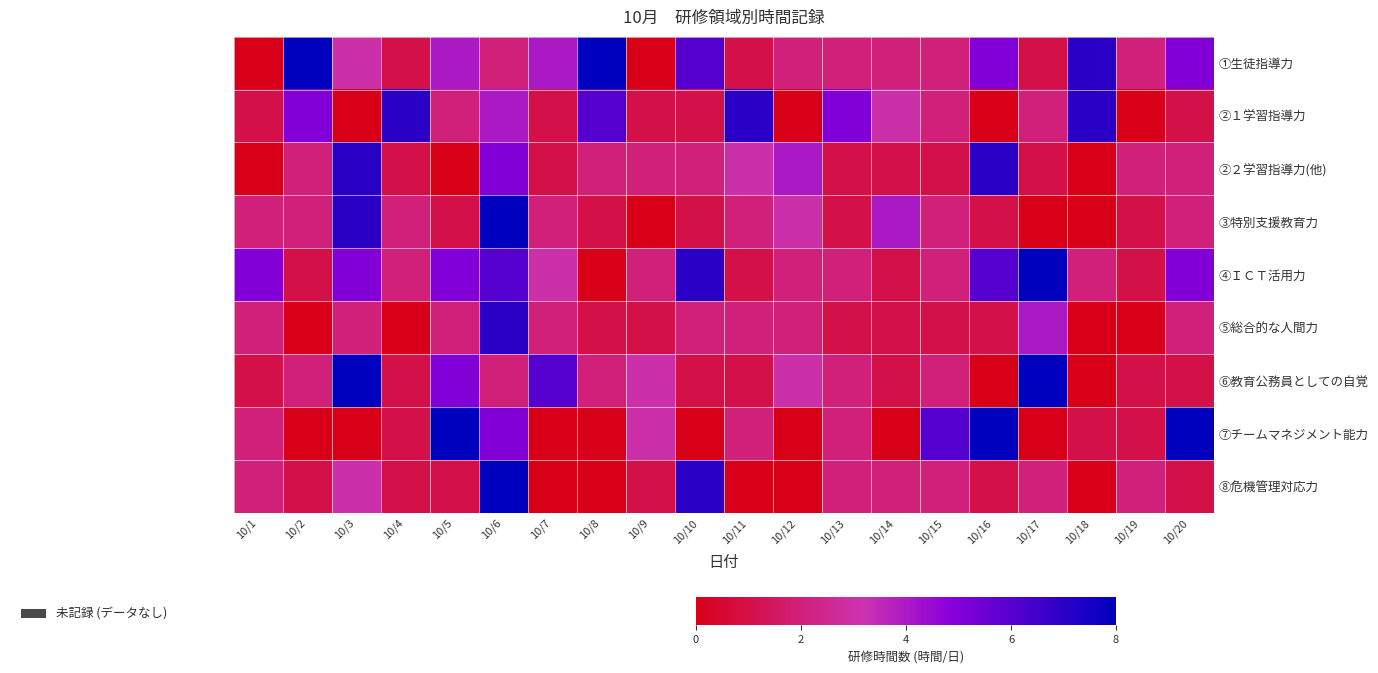

Reading left to right, extract all data points from this chart.

①生徒指導力: 10/1=0	10/2=8	10/3=3	10/4=1	10/5=4	10/6=2	10/7=4	10/8=8	10/9=0	10/10=6	10/11=1	10/12=2	10/13=2	10/14=2	10/15=2	10/16=5	10/17=1	10/18=7	10/19=2	10/20=5
②１学習指導力: 10/1=1	10/2=5	10/3=0	10/4=7	10/5=2	10/6=4	10/7=1	10/8=6	10/9=1	10/10=1	10/11=7	10/12=0	10/13=5	10/14=3	10/15=2	10/16=0	10/17=2	10/18=7	10/19=0	10/20=1
②２学習指導力(他): 10/1=0	10/2=2	10/3=7	10/4=1	10/5=0	10/6=5	10/7=1	10/8=2	10/9=2	10/10=2	10/11=3	10/12=4	10/13=1	10/14=1	10/15=1	10/16=7	10/17=1	10/18=0	10/19=2	10/20=2
③特別支援教育力: 10/1=2	10/2=2	10/3=7	10/4=2	10/5=1	10/6=8	10/7=2	10/8=1	10/9=0	10/10=1	10/11=2	10/12=3	10/13=1	10/14=4	10/15=2	10/16=1	10/17=0	10/18=0	10/19=1	10/20=2
④ＩＣＴ活用力: 10/1=5	10/2=1	10/3=5	10/4=2	10/5=5	10/6=6	10/7=3	10/8=0	10/9=2	10/10=7	10/11=1	10/12=2	10/13=2	10/14=1	10/15=2	10/16=6	10/17=8	10/18=2	10/19=1	10/20=5
⑤総合的な人間力: 10/1=2	10/2=0	10/3=2	10/4=0	10/5=2	10/6=7	10/7=2	10/8=1	10/9=1	10/10=2	10/11=2	10/12=2	10/13=1	10/14=1	10/15=1	10/16=1	10/17=4	10/18=0	10/19=0	10/20=2
⑥教育公務員としての自覚: 10/1=1	10/2=2	10/3=8	10/4=1	10/5=5	10/6=2	10/7=6	10/8=2	10/9=3	10/10=1	10/11=1	10/12=3	10/13=2	10/14=1	10/15=2	10/16=0	10/17=8	10/18=0	10/19=1	10/20=1
⑦チームマネジメント能力: 10/1=2	10/2=0	10/3=0	10/4=1	10/5=8	10/6=5	10/7=0	10/8=0	10/9=3	10/10=0	10/11=2	10/12=0	10/13=2	10/14=0	10/15=6	10/16=8	10/17=0	10/18=1	10/19=1	10/20=8
⑧危機管理対応力: 10/1=2	10/2=1	10/3=3	10/4=1	10/5=1	10/6=8	10/7=0	10/8=0	10/9=1	10/10=7	10/11=0	10/12=0	10/13=2	10/14=2	10/15=2	10/16=1	10/17=2	10/18=0	10/19=2	10/20=1